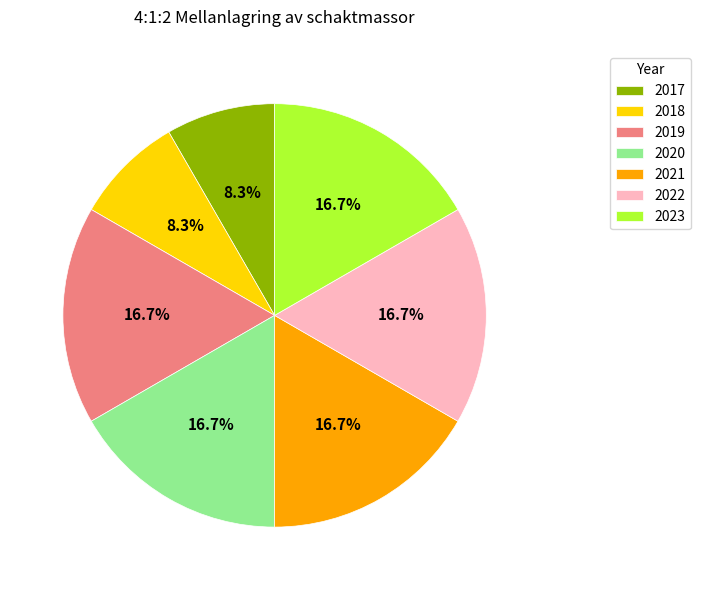

Is there a majority slice in this chart?

No